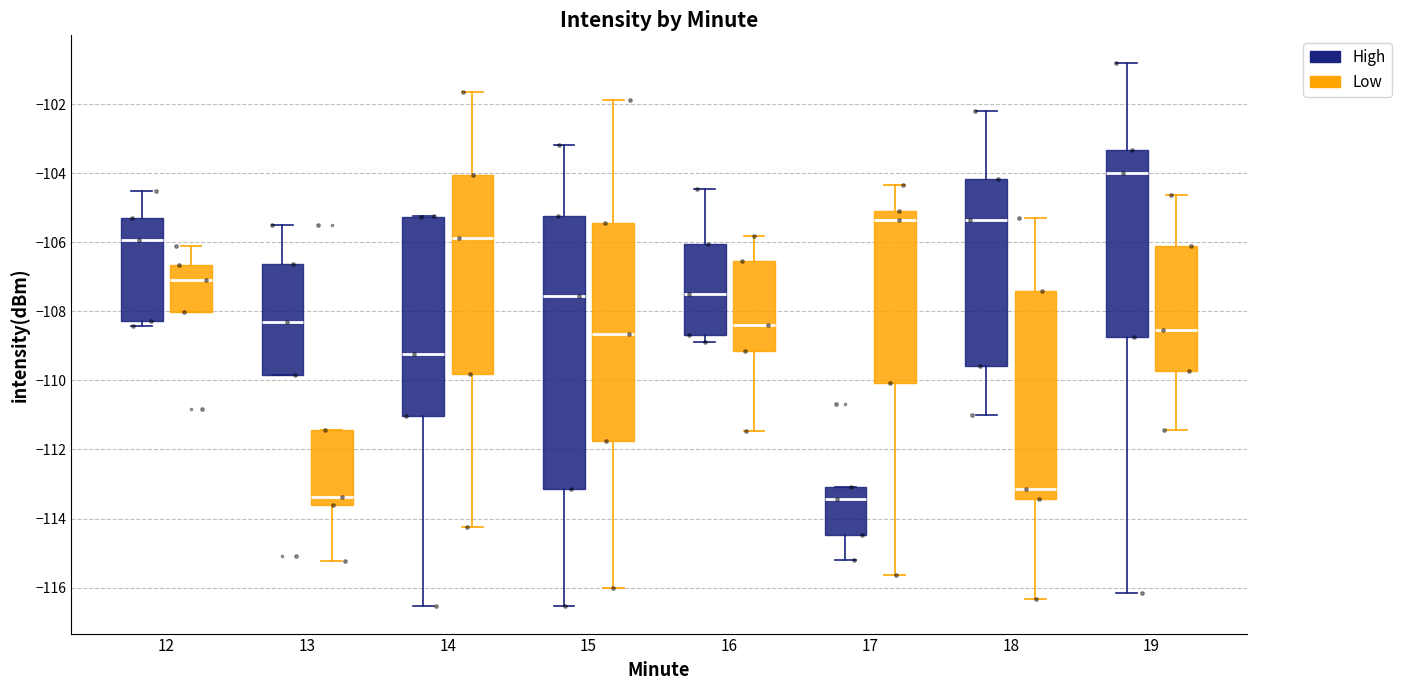

Which box is the tallest, from its lower edge to its upper edge?

15 (High)